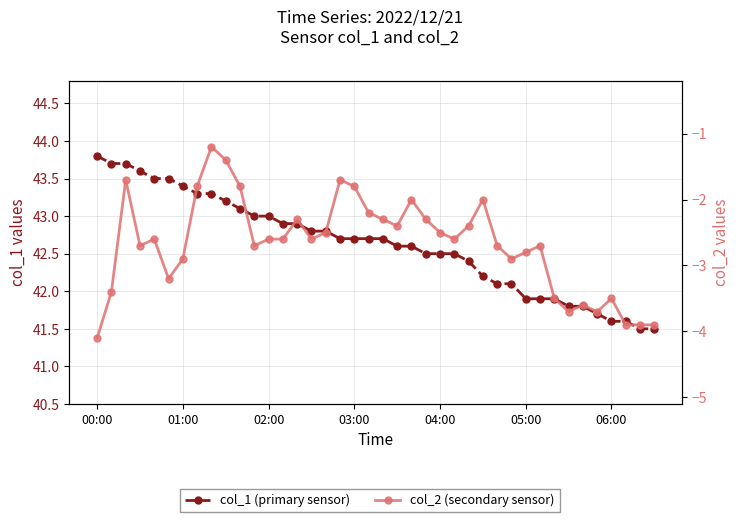

At which label does col_1 (primary sensor) first exceed 42?

00:00